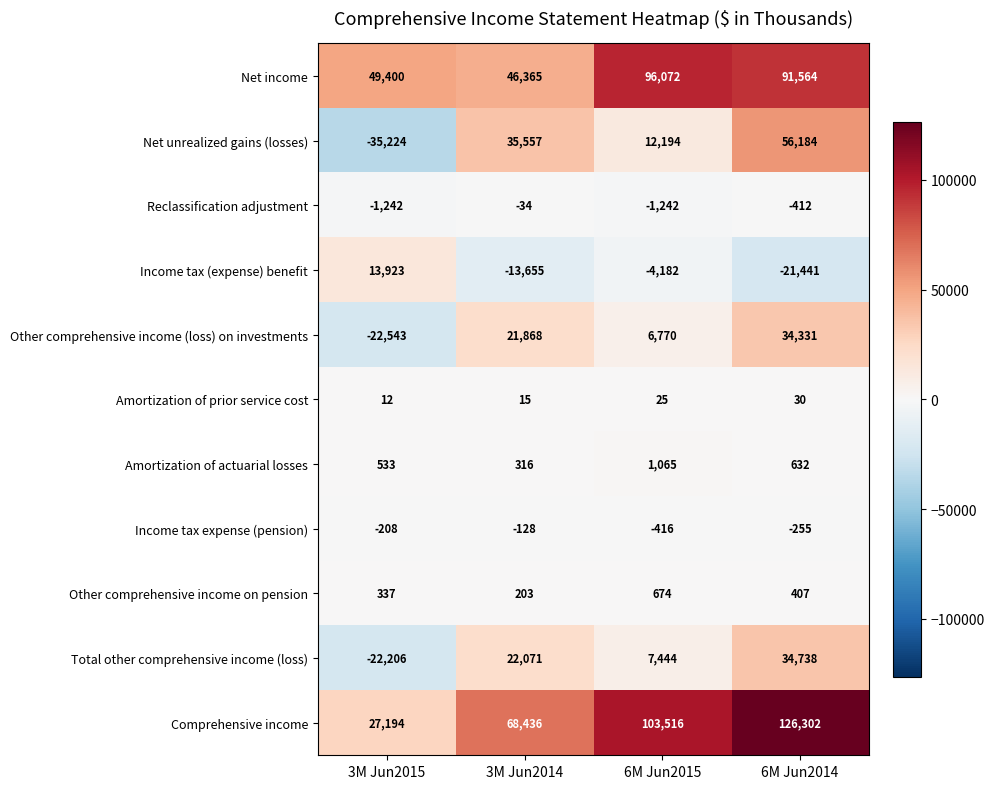

What is the total value across all series at 3M Jun2014?

181014